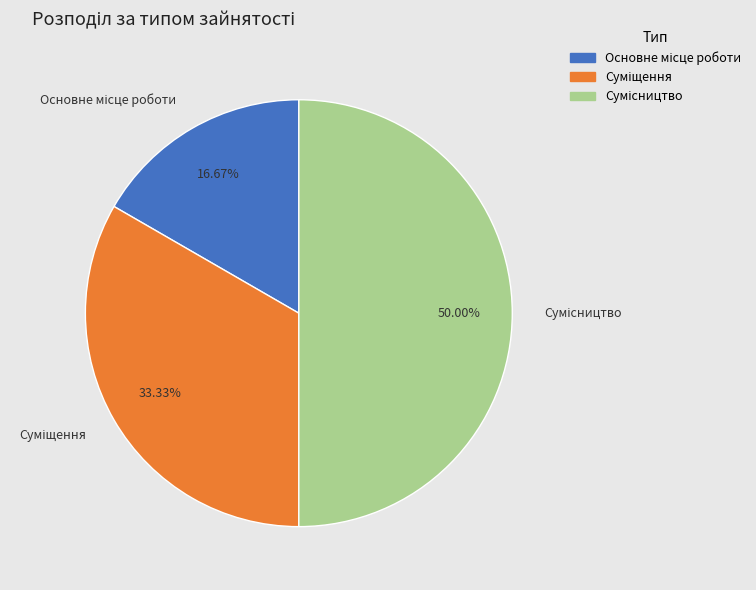

Rank the categories by value from highest to lowest.

Сумісництво, Суміщення, Основне місце роботи